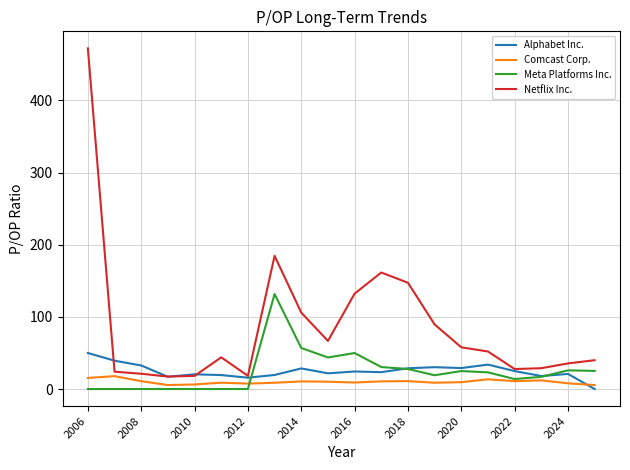

What is the sum of all Alphabet Inc. values?

497.5